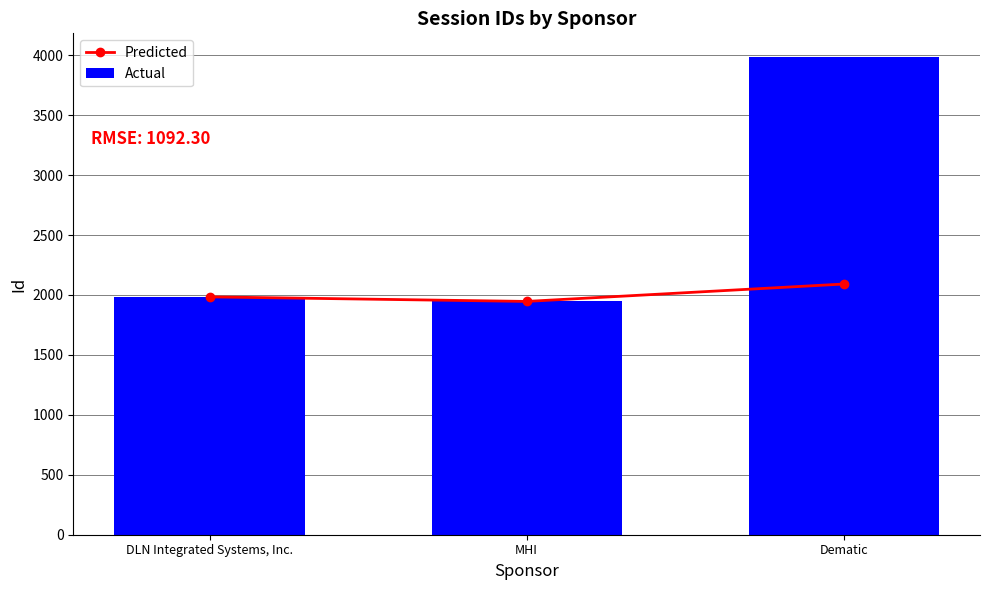

Which category has the lowest value across all series?

MHI